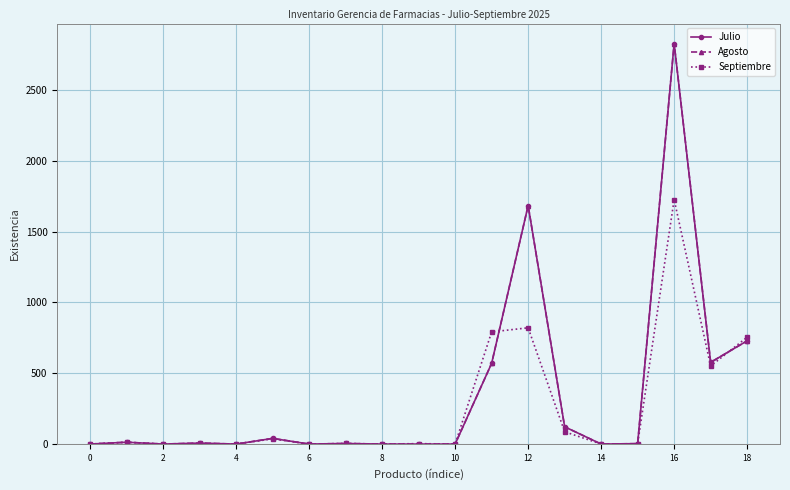

Where is Julio nearest to the value 1414?

12